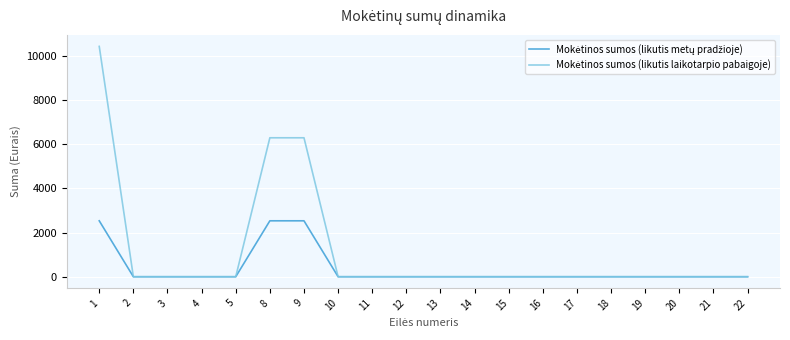

What is the greatest value displayed?

10441.1